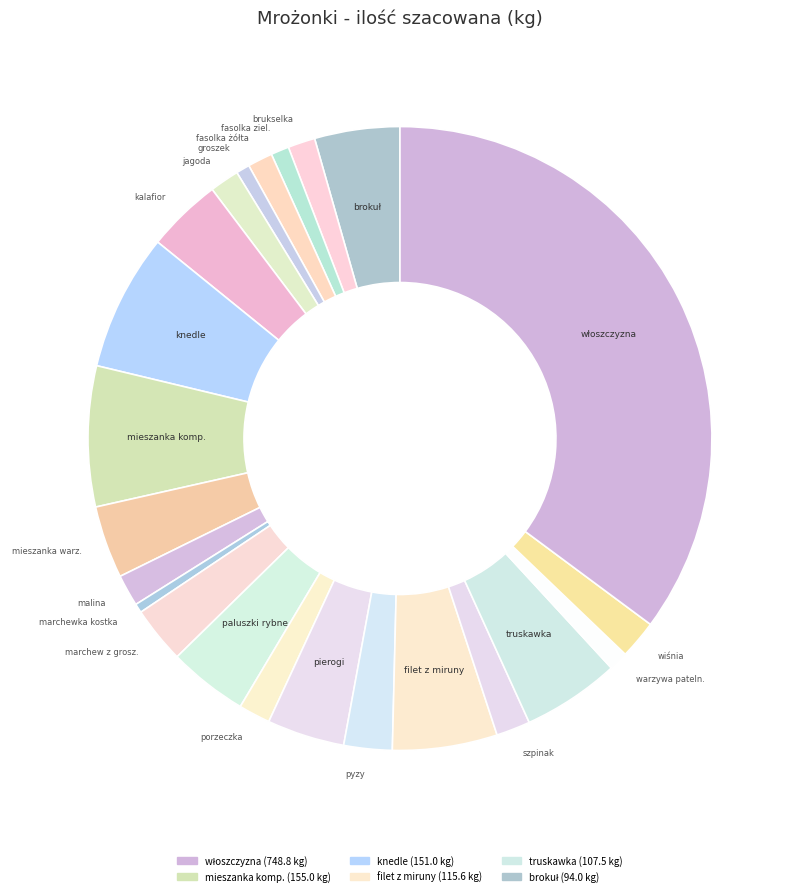

How many segments does this pie chart have?

23